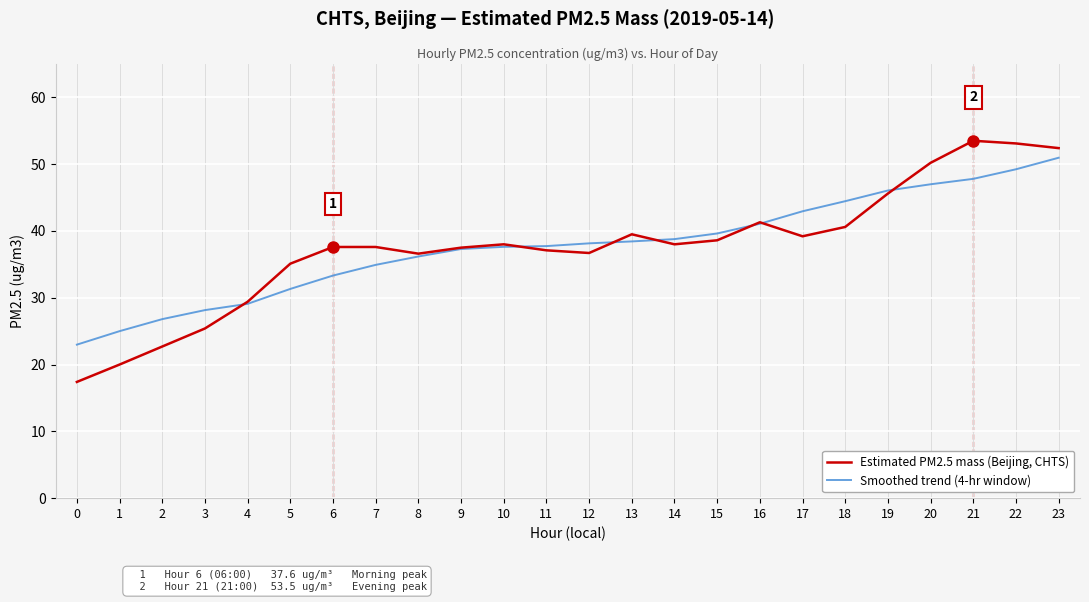

List the series in order of their overall mean, lowest first.

Estimated PM2.5 mass (Beijing, CHTS), Smoothed trend (4-hr window)